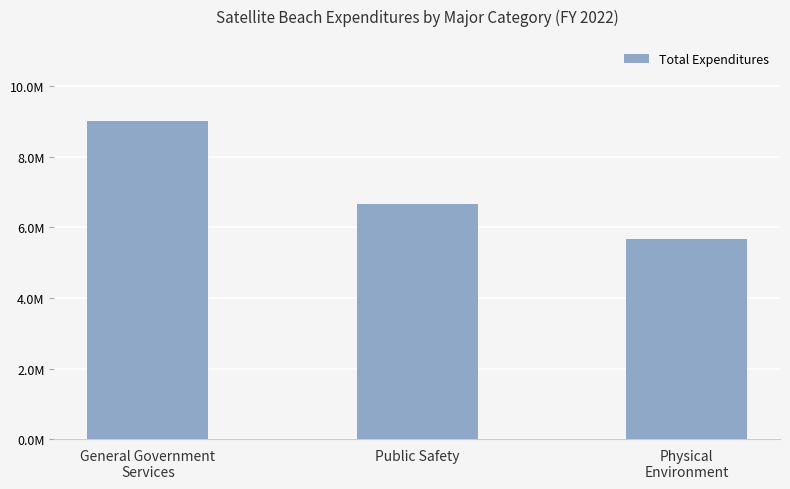

What is the sum of all values?

21364172